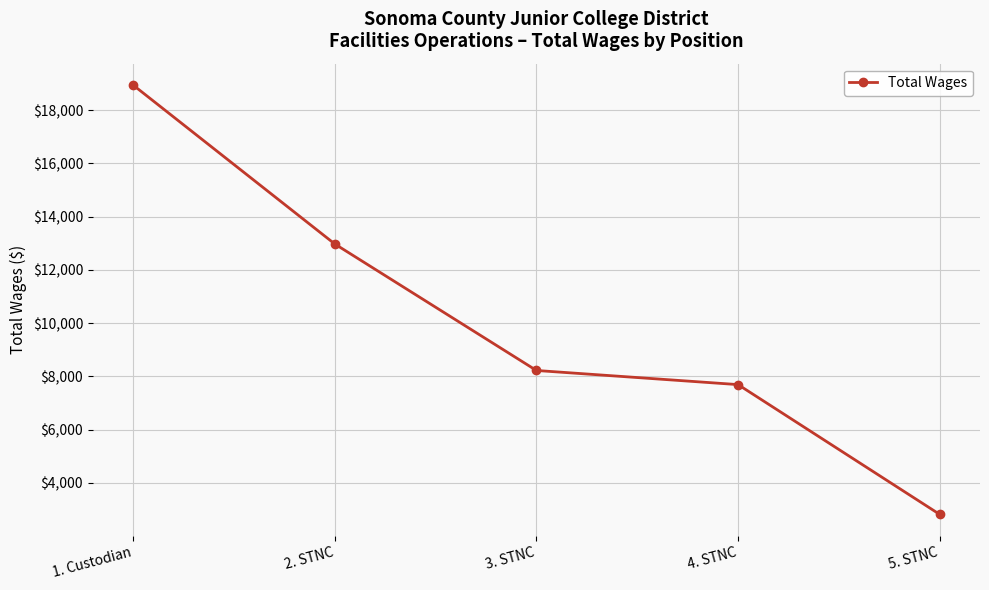

True or false: the data shows 2489 at 3. STNC.

False